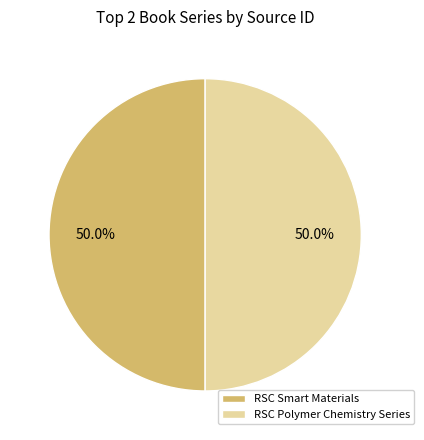

How much of the chart is everything except RSC Smart Materials?

50.0%